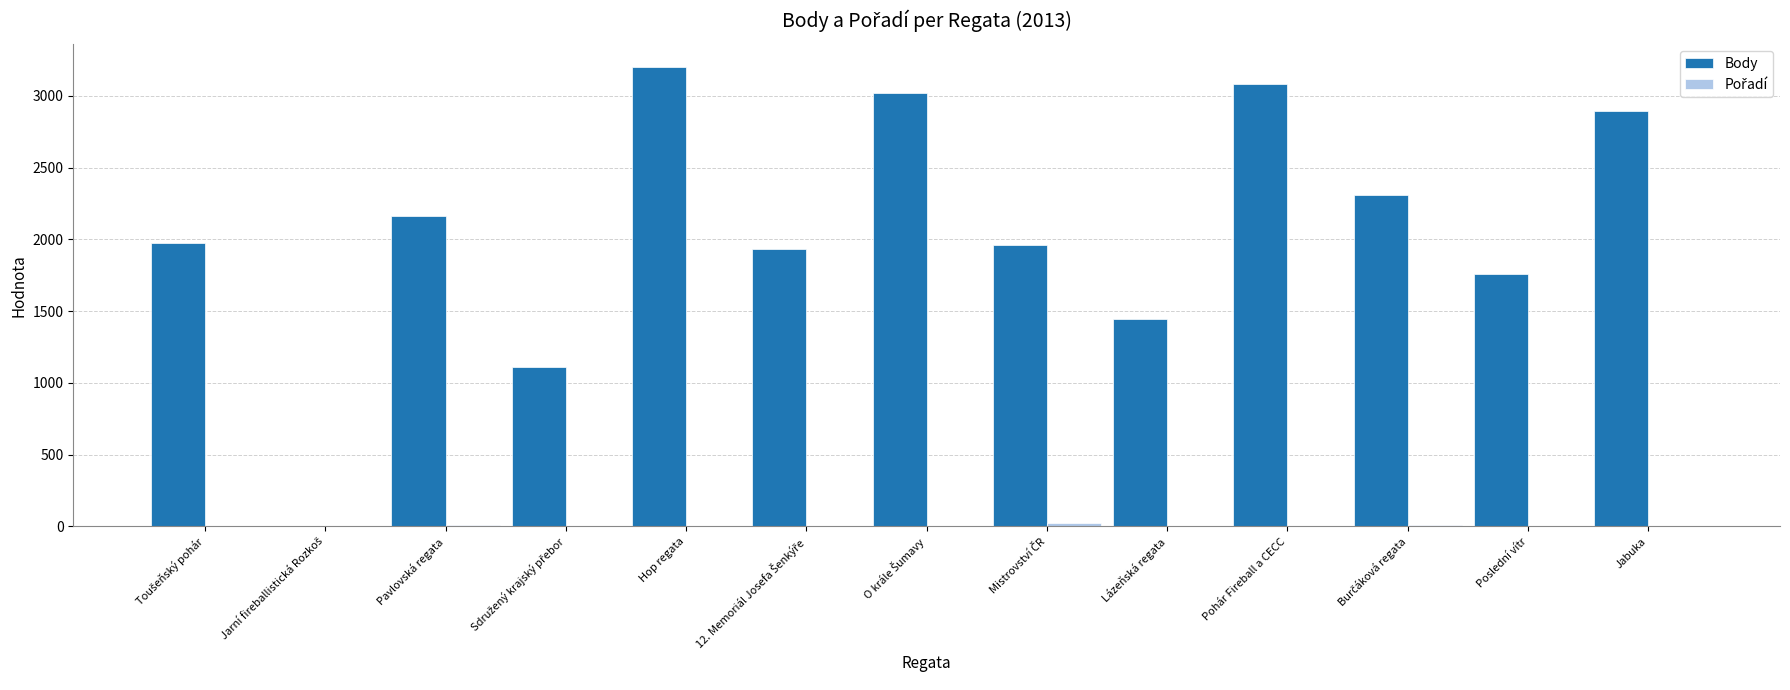

How many series are shown in this chart?

2